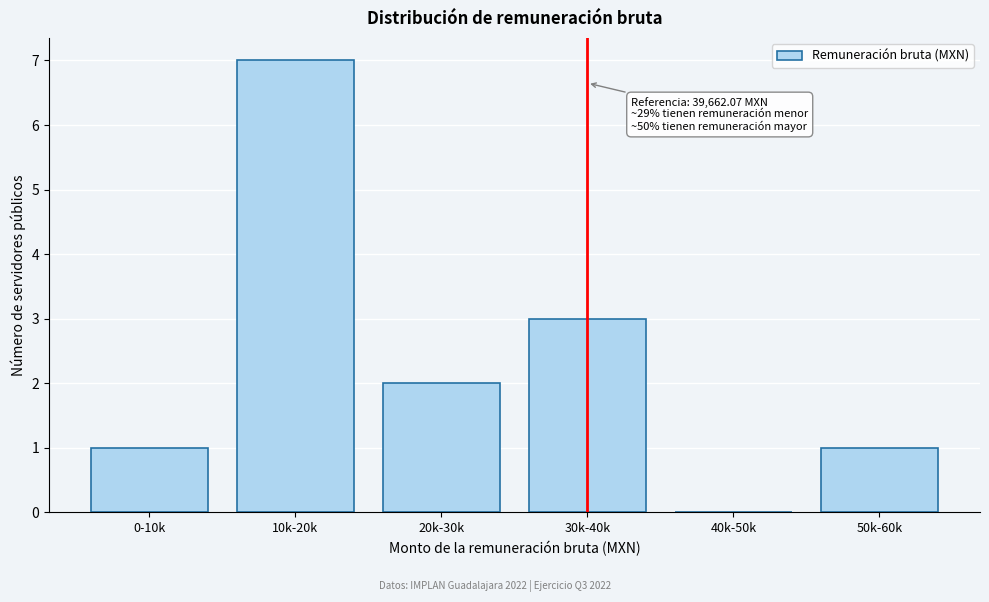

Reading left to right, extract all data points from this chart.

0-10k=1	10k-20k=7	20k-30k=2	30k-40k=3	40k-50k=0	50k-60k=1